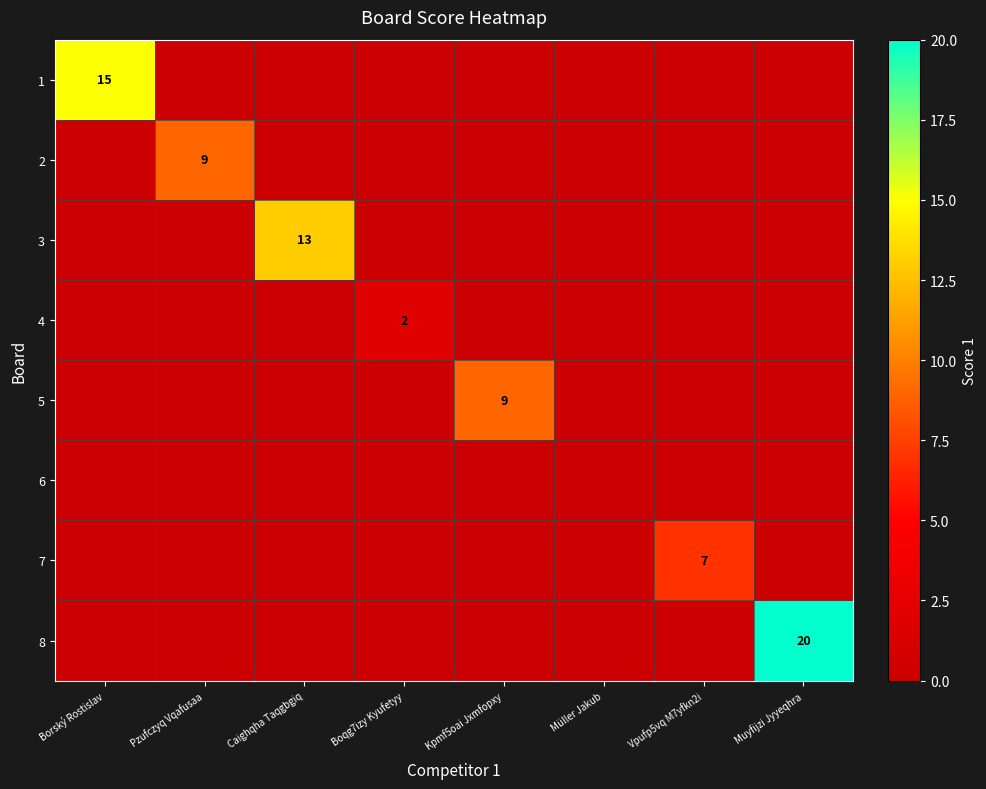

List the labels in order of 2 value, smallest first.

Borský Rostislav, Caighqha Taqgbgiq, Boqg7izy Kyufetyy, Kpmf5oai Jxmfopxy, Müller Jakub, Vpufp5vq M7yfkn2i, Muyfijzi Jyyeqhra, Pzufczyq Vqafusaa